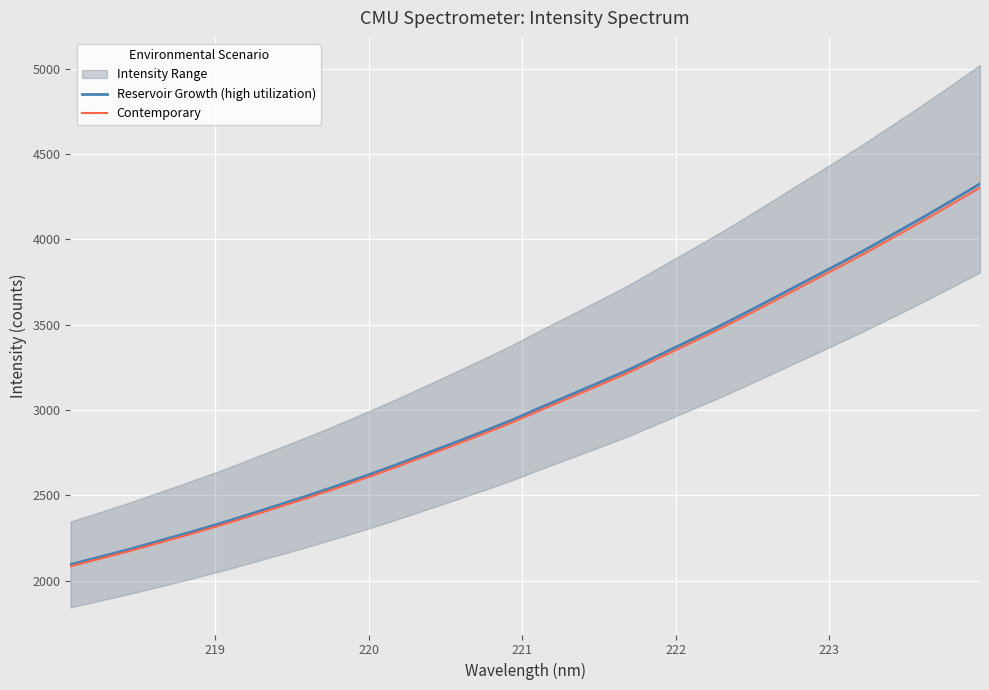

What is the lowest value of the Reservoir Growth (high utilization) series?

2093.7